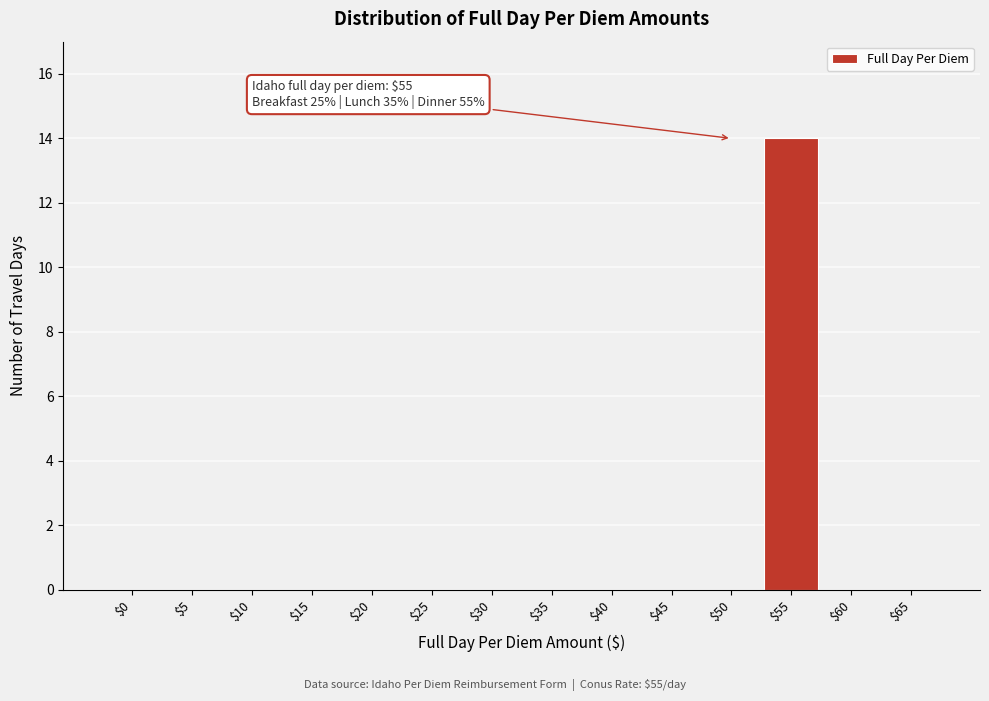

What is the sum of all values?

14